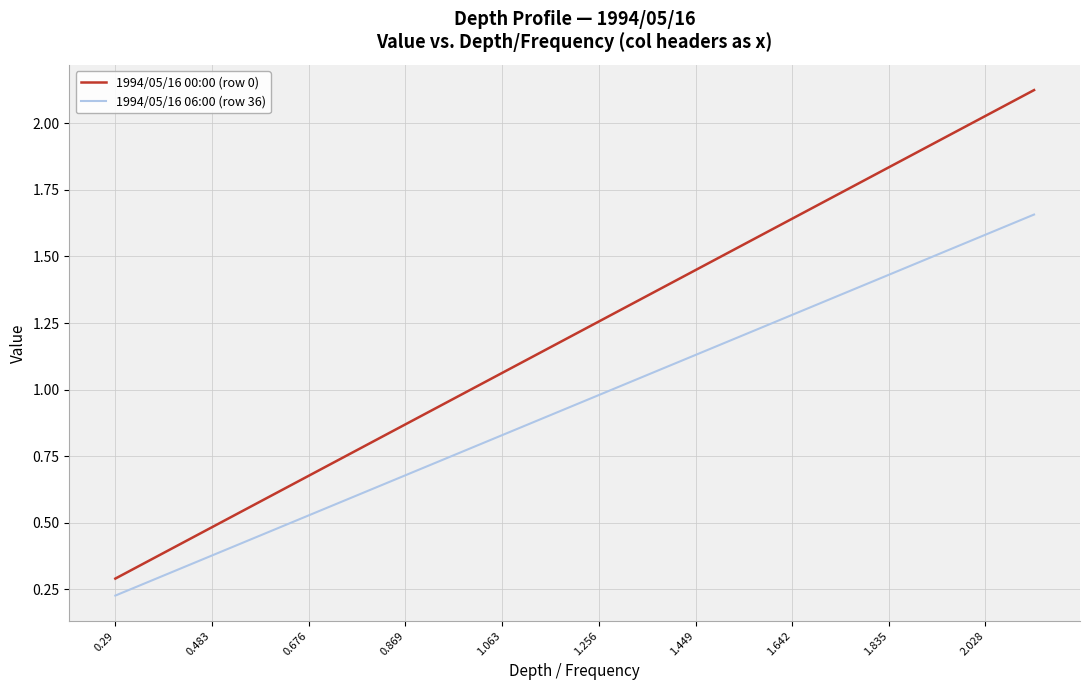

True or false: 1994/05/16 00:00 (row 0) and 1994/05/16 06:00 (row 36) intersect in this chart.

False